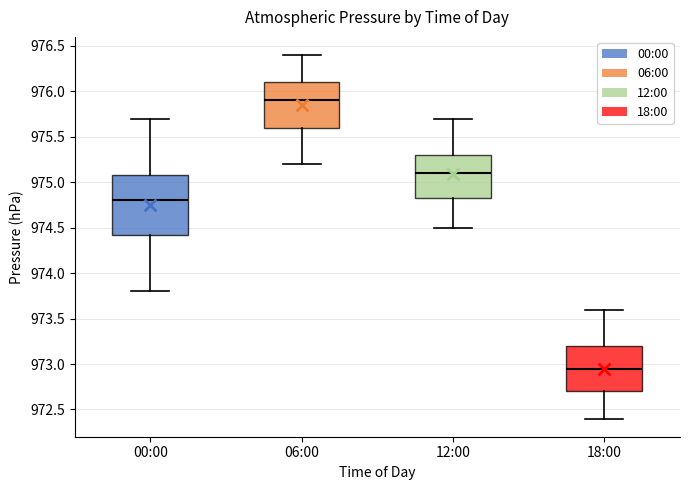

Where does the lower whisker of the box for 18:00 end on the y-axis? The values are not printed on the chart, so give them approximately, as read against the axis.

972.40